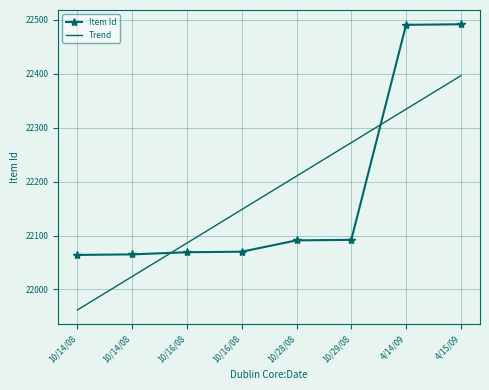

Is it true that Item Id equals 35182.8 at 10/14/08?

False